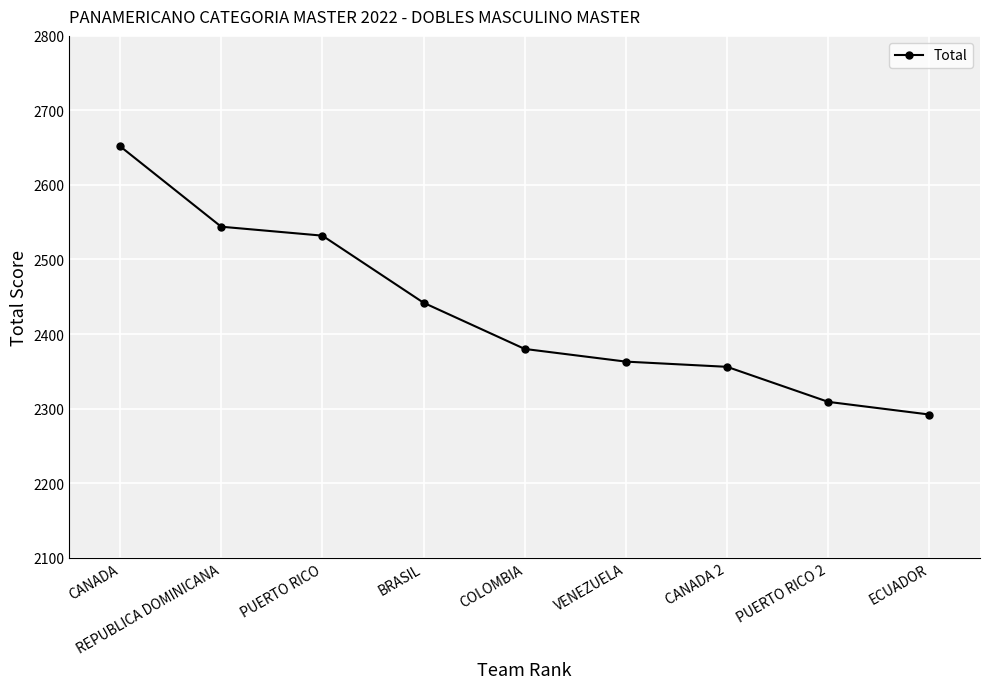

Reading right to left, what are all the values shown in this chart?

2292	2309	2356	2363	2380	2442	2532	2544	2652